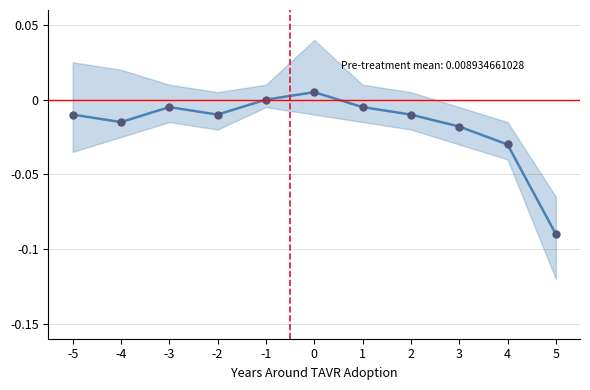

At which label is the value closest to 0?

-1